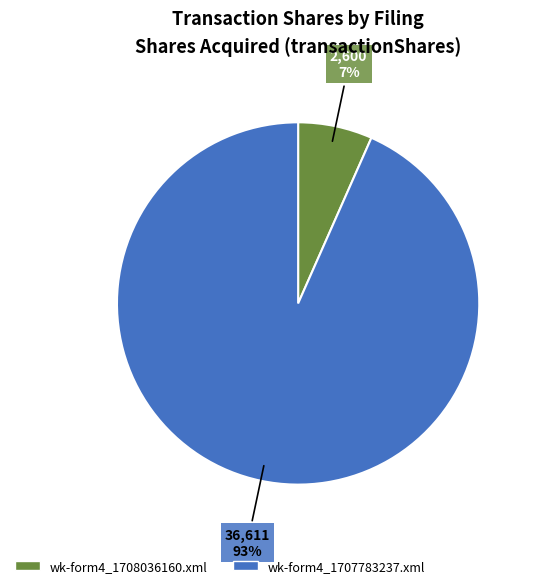

How many segments does this pie chart have?

2